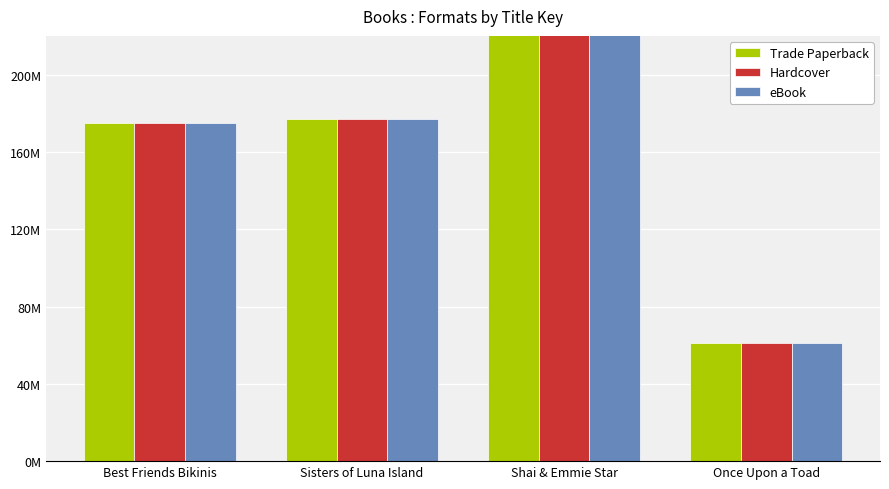

At which category is the sum across all series the highest?

Shai & Emmie Star